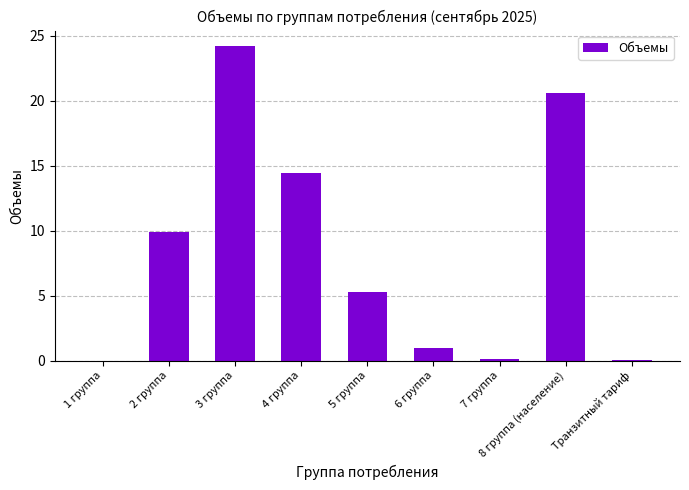

Count the number of data series in this chart.

1